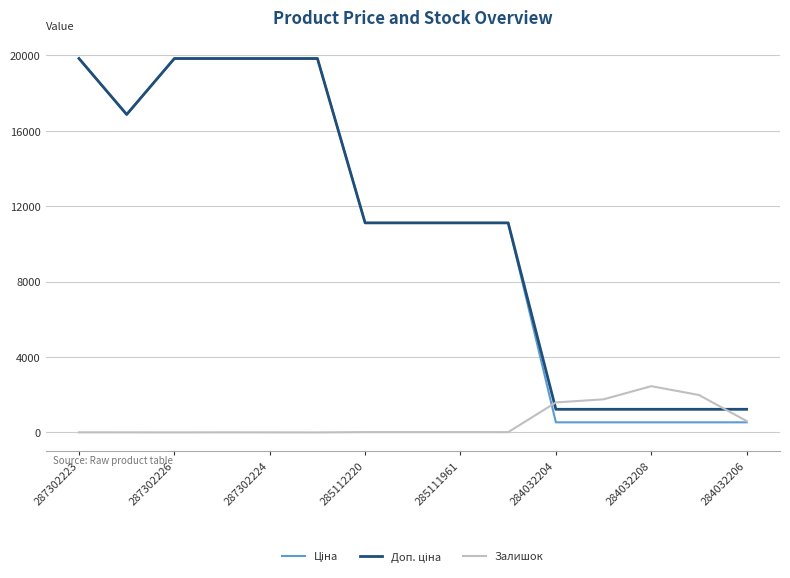

What is the total value across all series at 284032204?

3353.6